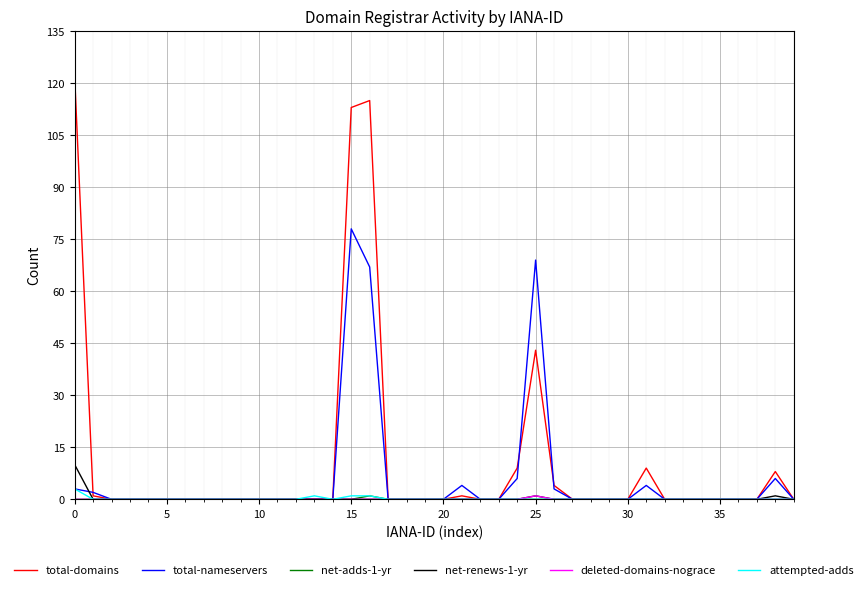

Which series has the widest spread of values?

total-domains